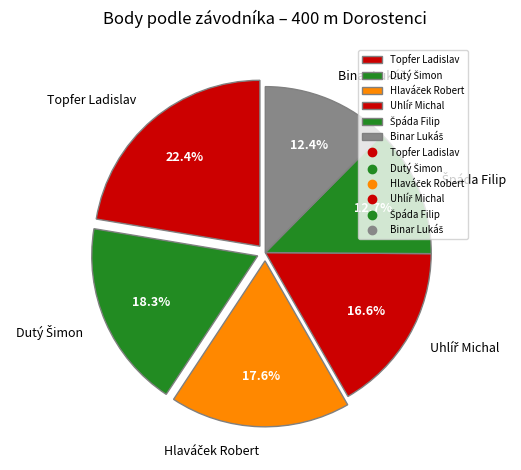

Is there any slice that represents more than half of the pie?

No